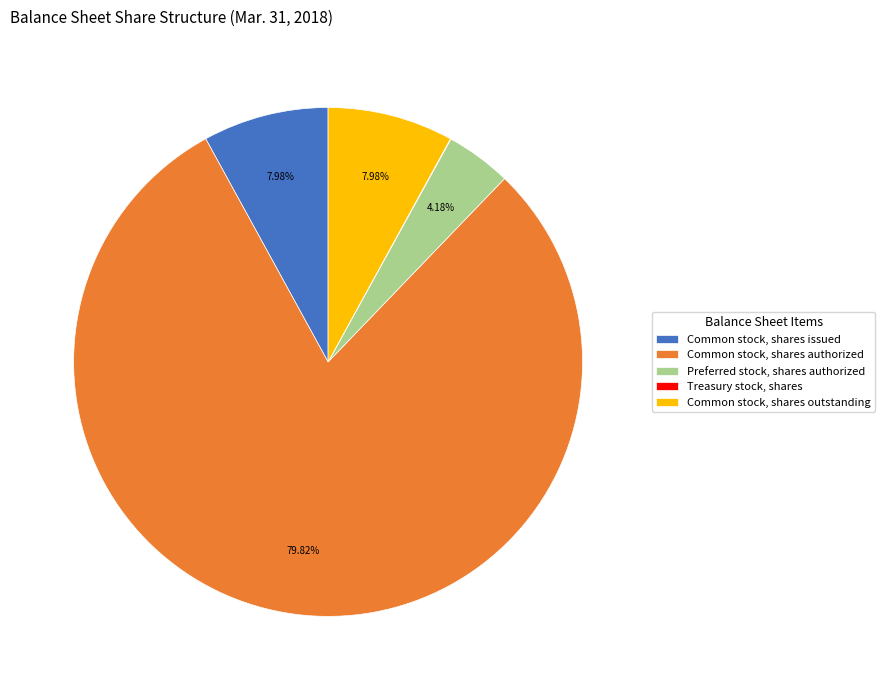

Which slice is the largest?

Common stock, shares authorized